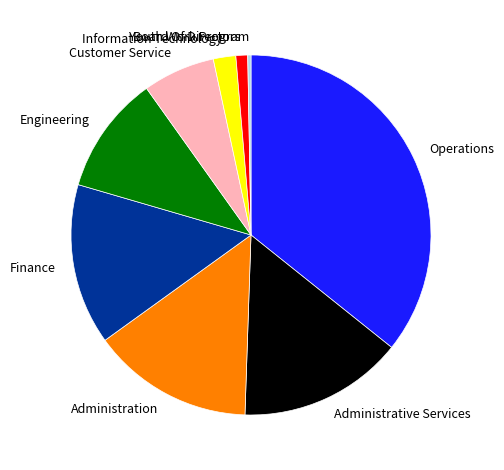

Which category has the smallest portion of the pie?

Youth Work Program